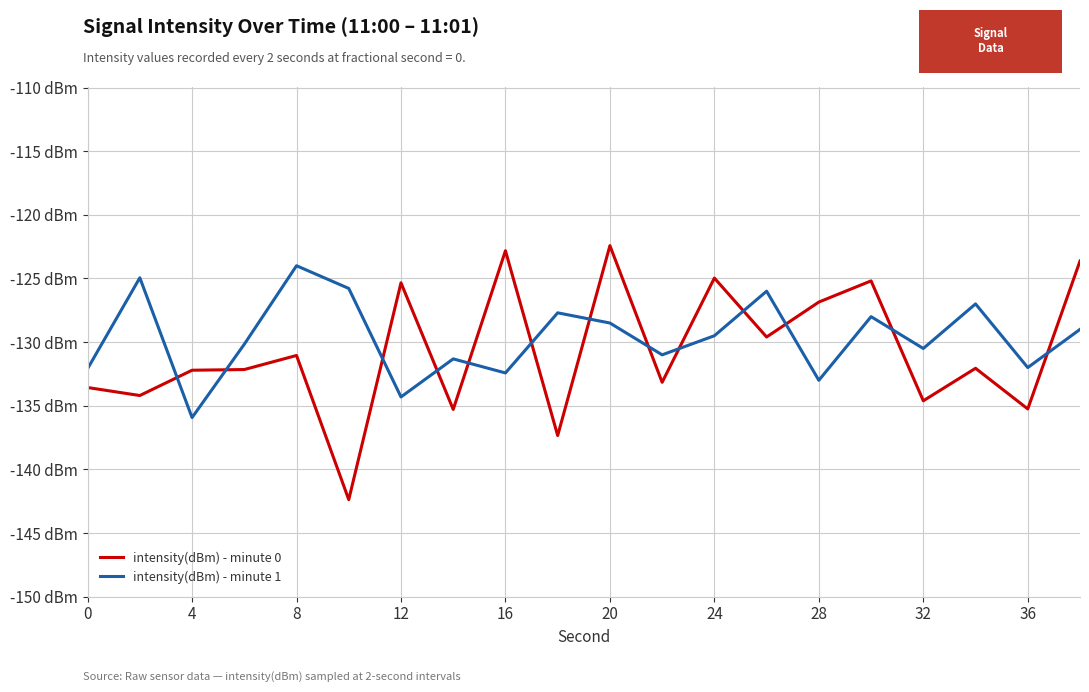

What are all the series names shown in the legend?

intensity(dBm) - minute 0, intensity(dBm) - minute 1